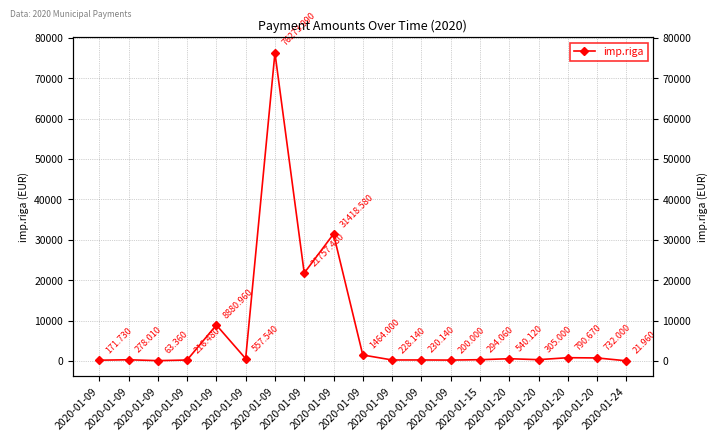

Reading left to right, extract all data points from this chart.

2020-01-09=171.7	2020-01-09=278.0	2020-01-09=63.4	2020-01-09=216.5	2020-01-09=8881.0	2020-01-09=557.5	2020-01-09=76274.0	2020-01-09=21757.5	2020-01-09=31418.6	2020-01-09=1464.0	2020-01-09=228.1	2020-01-09=230.1	2020-01-09=200.0	2020-01-15=294.1	2020-01-20=540.1	2020-01-20=305.0	2020-01-20=790.7	2020-01-20=732.0	2020-01-24=22.0